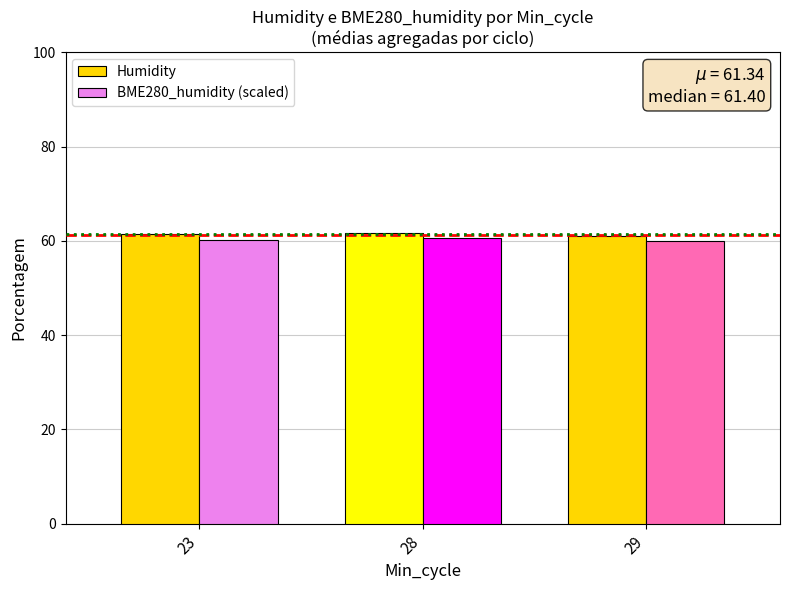

What is the minimum value shown in the chart?

59.9